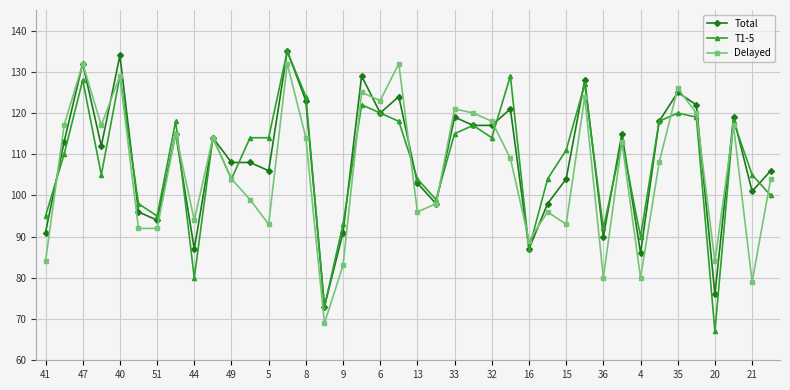

What is the value of the Delayed point at the 2nd from the left?

117